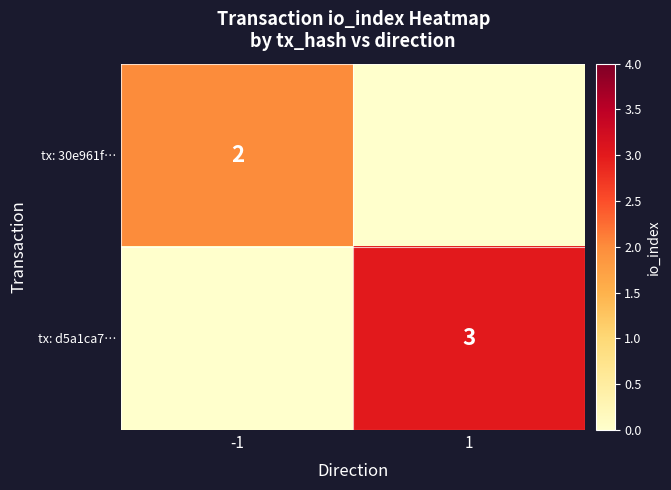

Is it true that tx: d5a1ca7… equals 3 at 1?

True